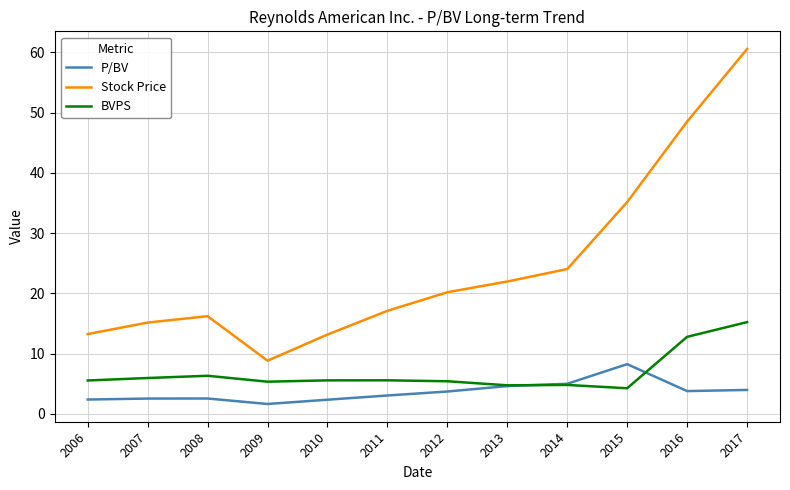

List the series in order of their peak value, lowest first.

P/BV, BVPS, Stock Price